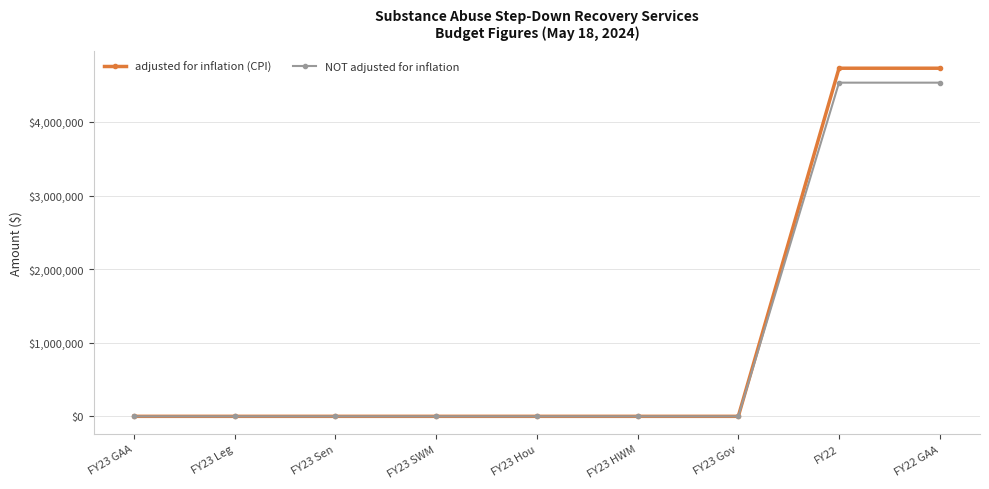

Reading right to left, transcribe all the data shown in this chart.

adjusted for inflation (CPI): FY22 GAA=4729295	FY22=4729295	FY23 Gov=0	FY23 HWM=0	FY23 Hou=0	FY23 SWM=0	FY23 Sen=0	FY23 Leg=0	FY23 GAA=0
NOT adjusted for inflation: FY22 GAA=4533180	FY22=4533180	FY23 Gov=0	FY23 HWM=0	FY23 Hou=0	FY23 SWM=0	FY23 Sen=0	FY23 Leg=0	FY23 GAA=0